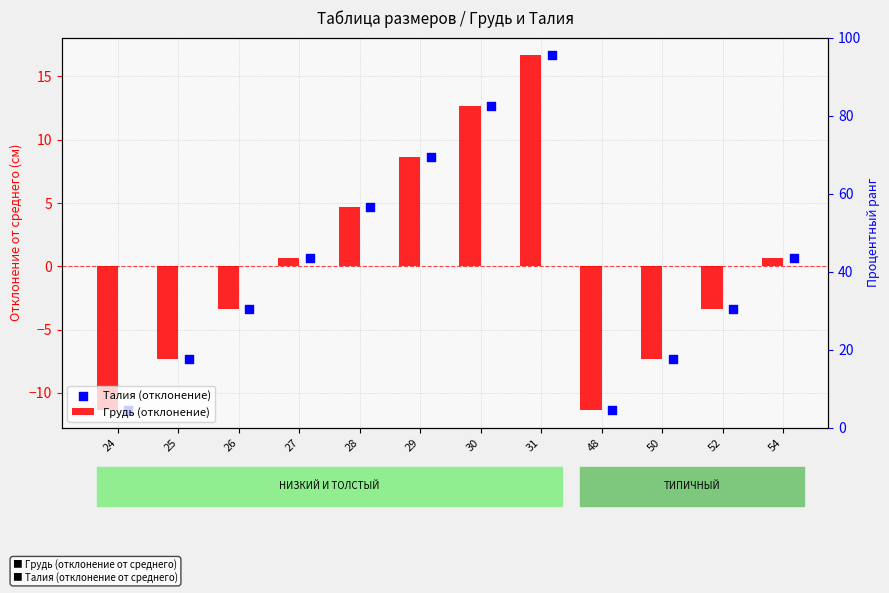

What are all the series names shown in the legend?

Грудь (отклонение), Талия (отклонение)